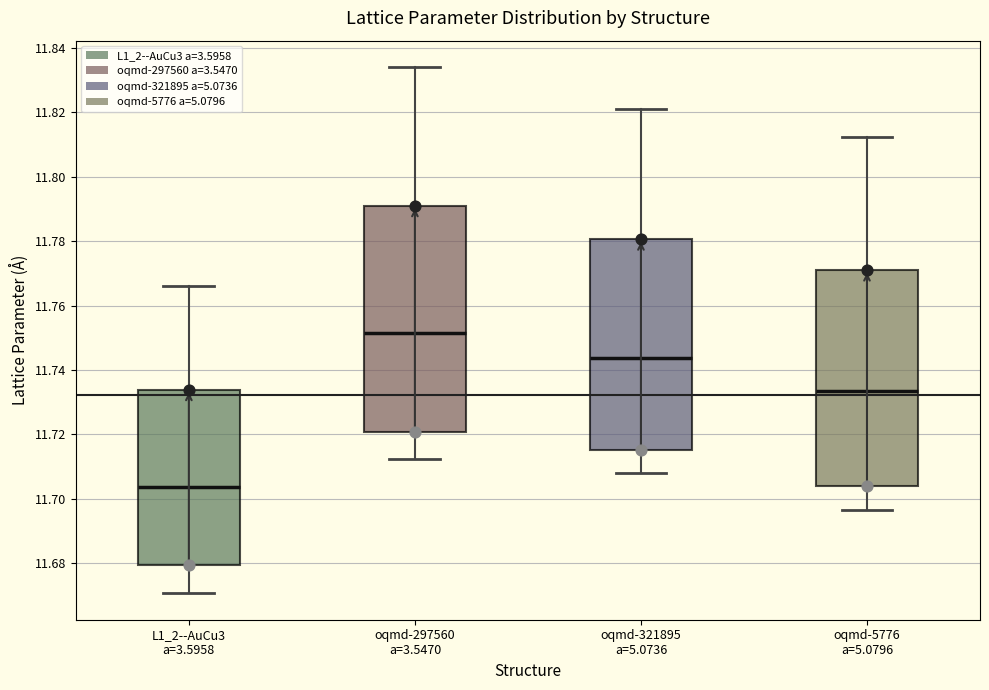

Which box has the lowest median line?

L1_2--AuCu3 a=3.5958